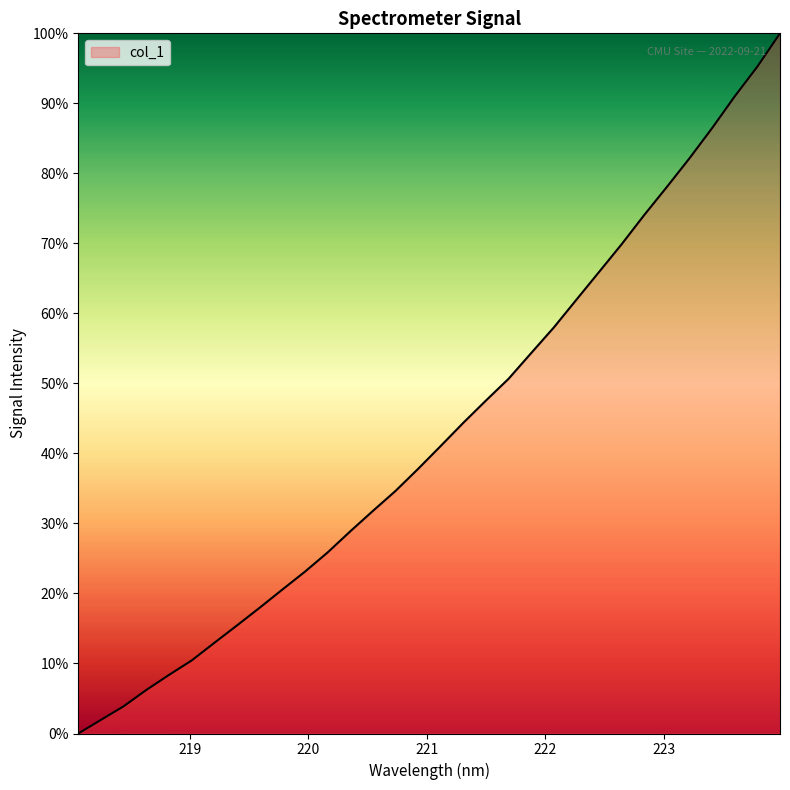

What is the difference between the maximum and minimum values?

100.0